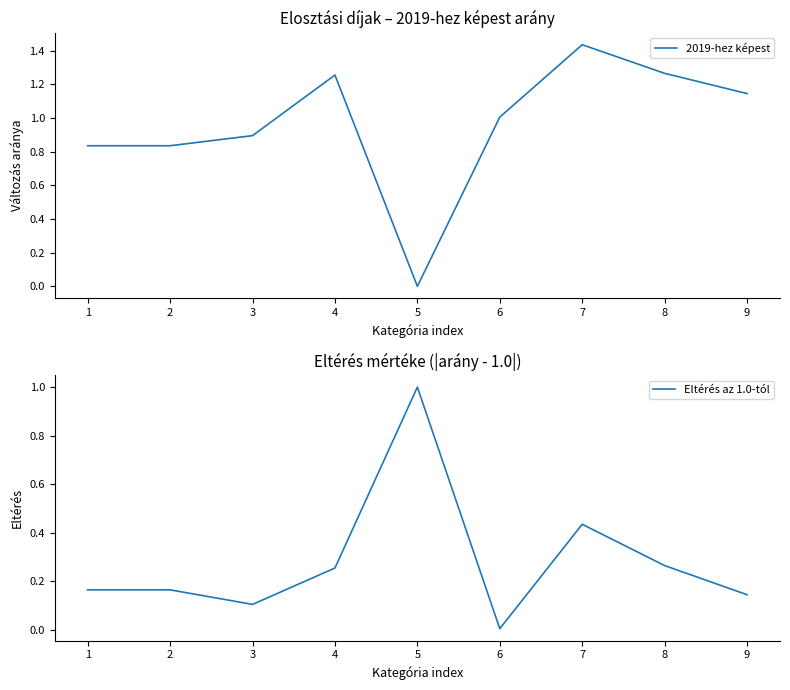

At how many categories does at least one series exceed 0?

9